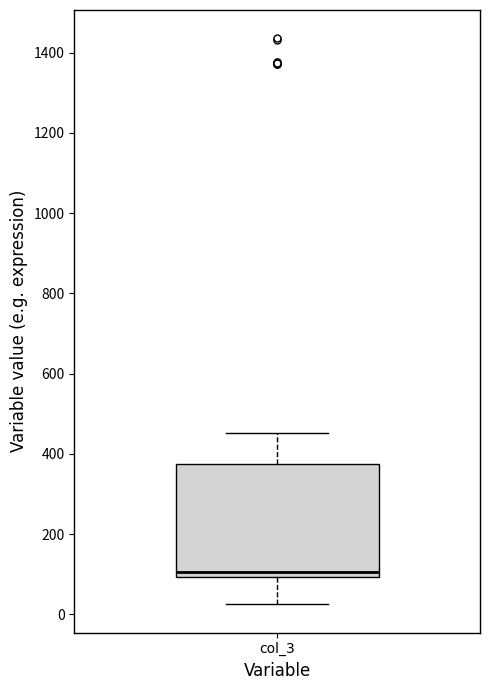

Read this box plot against the y-axis: the position of the median line, the range covered by the box, and the ends of both whiskers. The values are not printed on the chart, so give them approximately, as read against the axis.

median 100 (just above the box's lower edge), box 100 to 380, whiskers 20 to 460